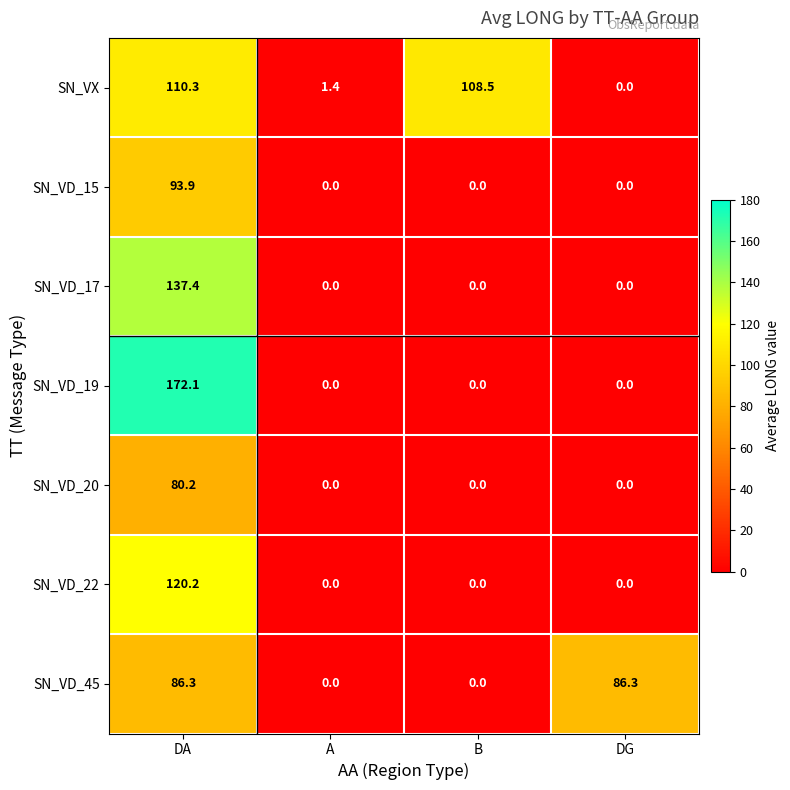

How many data points does each series have?

4